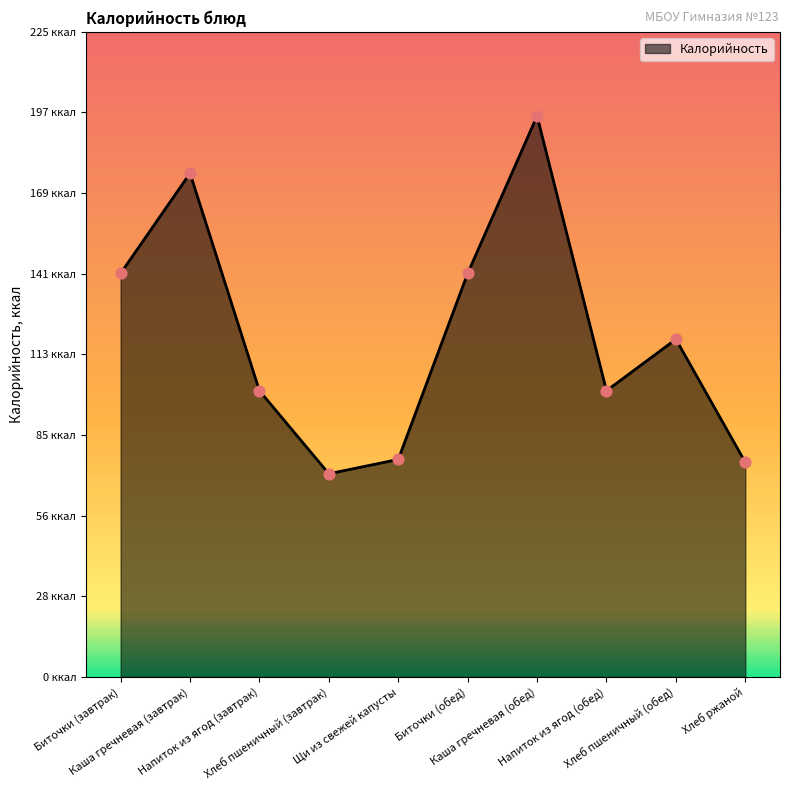

What is the change in value from Биточки (завтрак) to Щи из свежей капусты?

-65